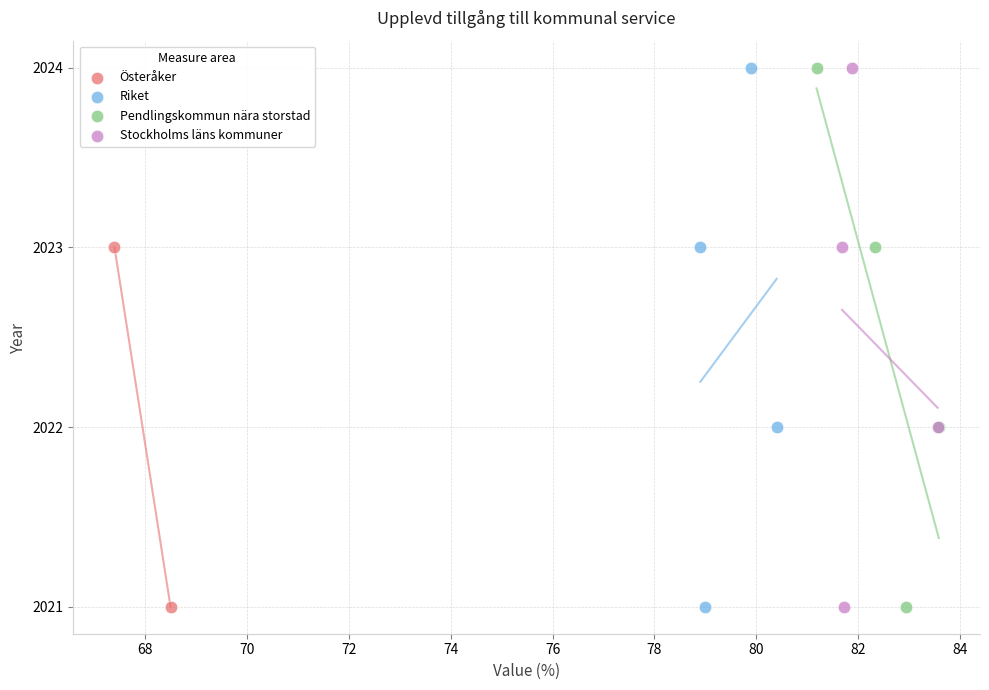

What are all the series names shown in the legend?

Österåker, Riket, Pendlingskommun nära storstad, Stockholms läns kommuner